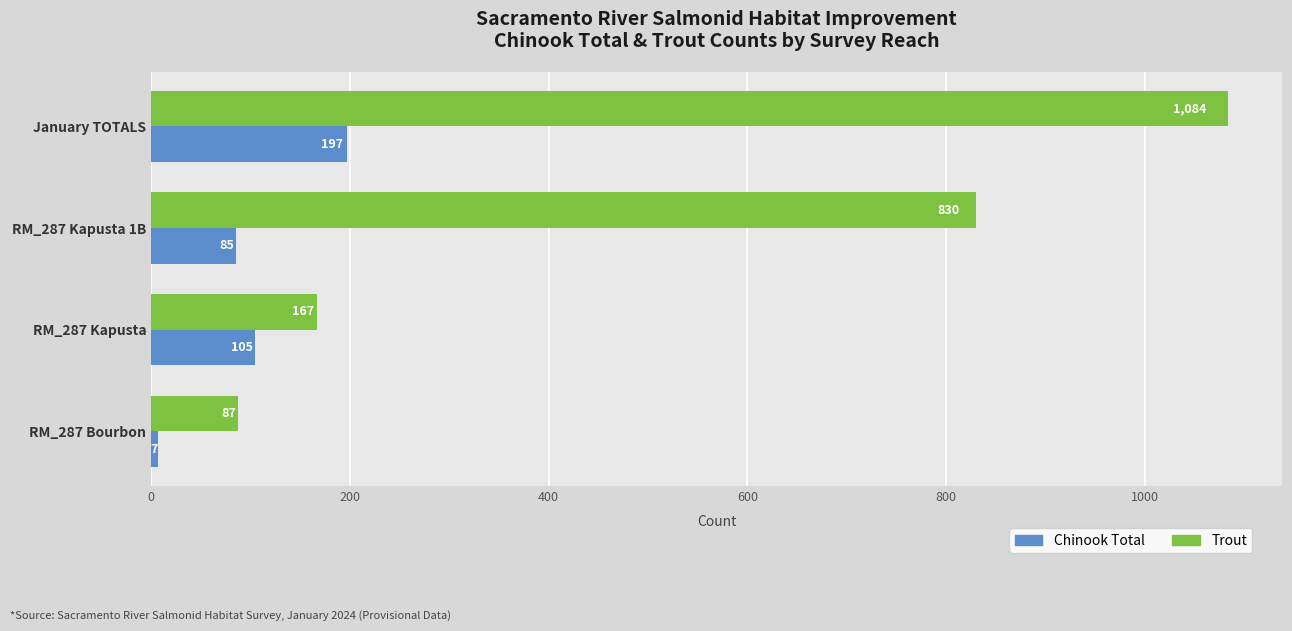

Which category has the lowest value in the Chinook Total series?

RM_287 Bourbon